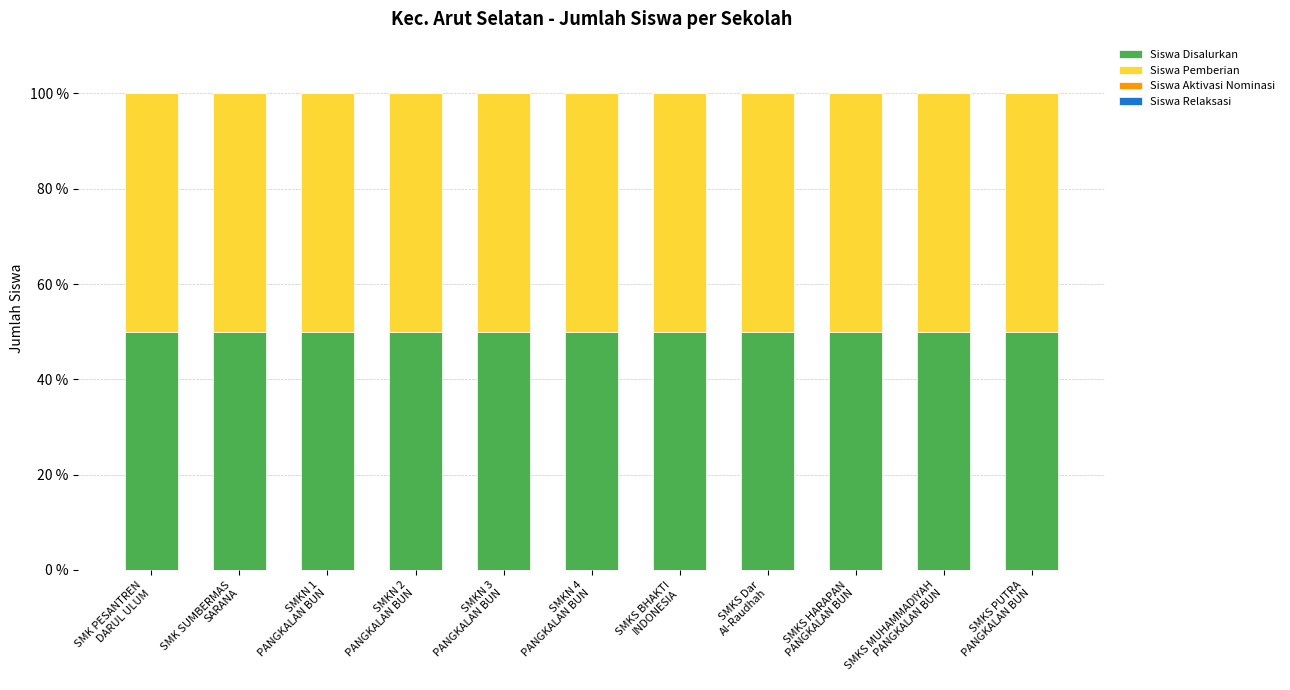

Is it true that Siswa Disalurkan equals 50 at SMKN 3
PANGKALAN BUN?

True